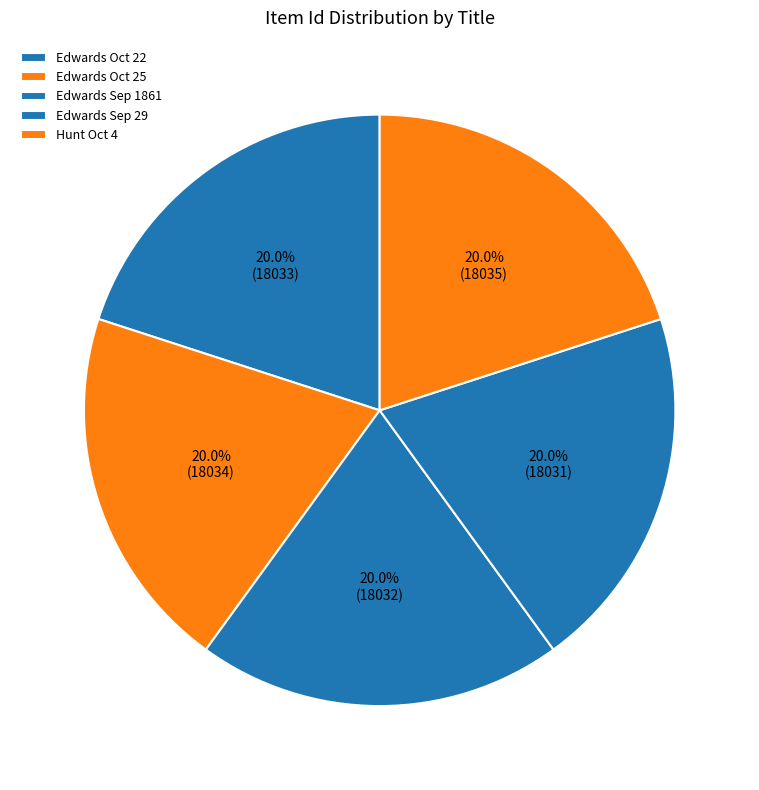

How many segments does this pie chart have?

5